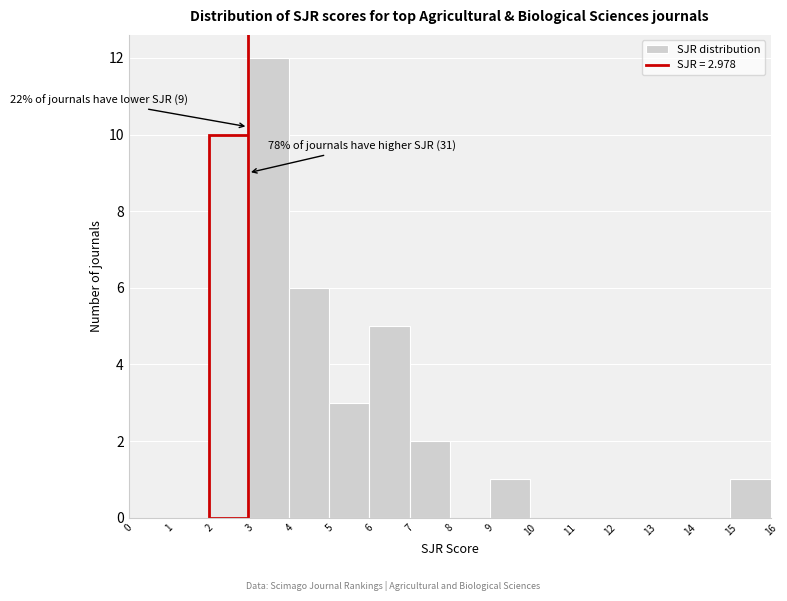

Over which range of the x-axis is the bar tallest?

3 to 4